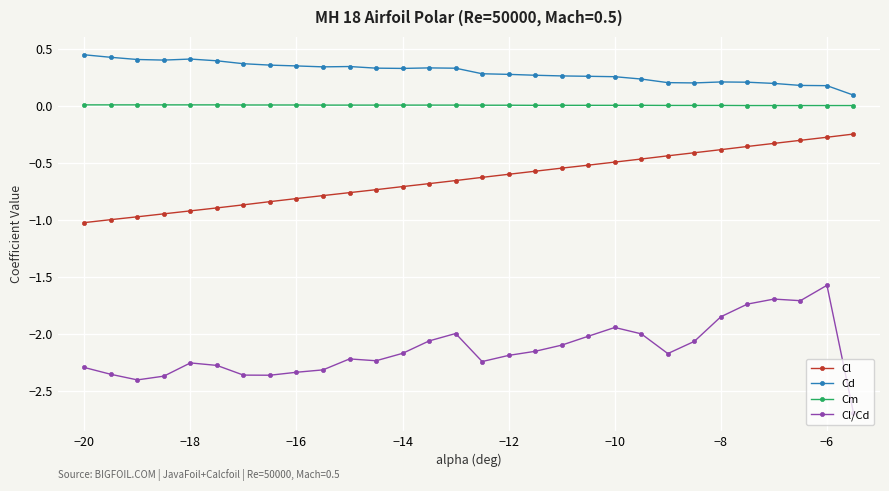

List the series in order of their peak value, highest first.

Cd, Cm, Cl, Cl/Cd